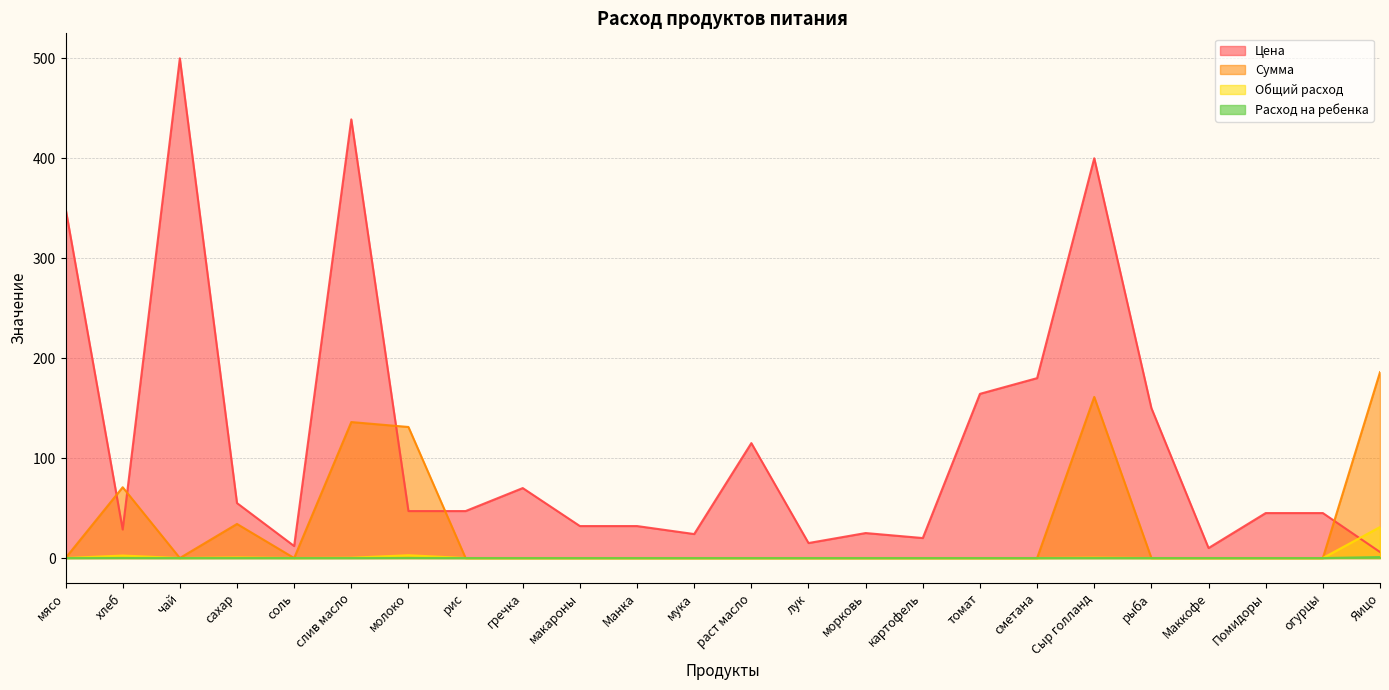

Count the number of data series in this chart.

4